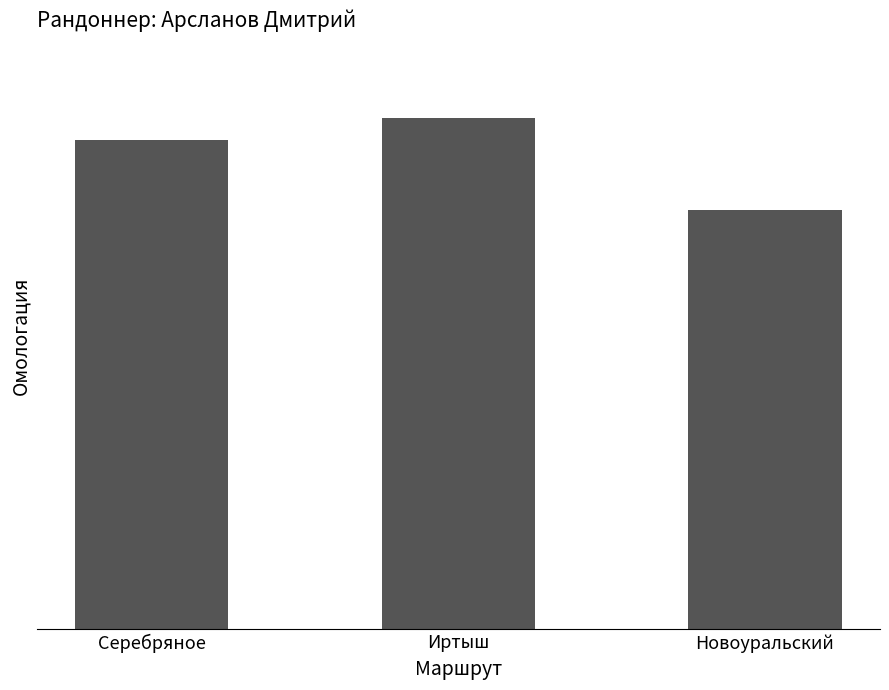

What is the smallest value displayed?

647227